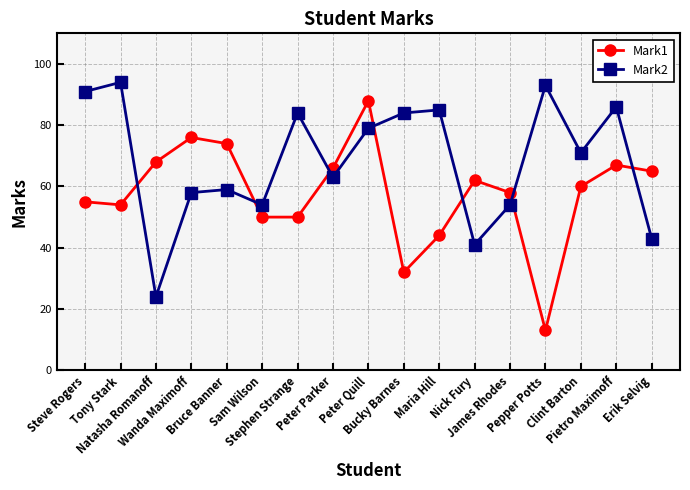

Which category has the highest value in the Mark2 series?

Tony Stark